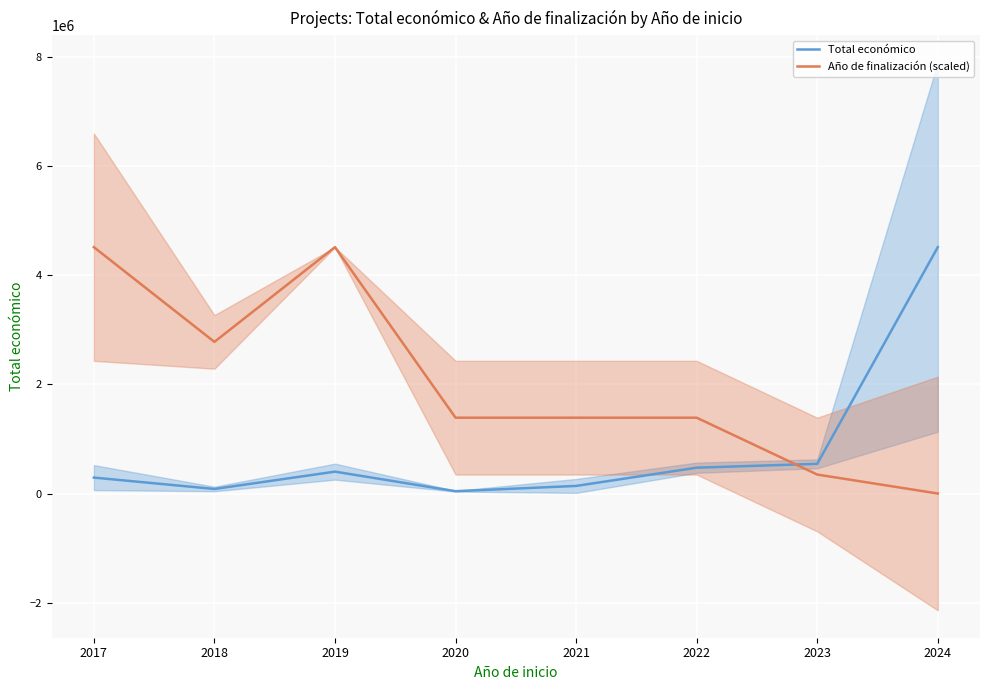

What is the difference between the maximum and minimum values in the Total económico series?

4468206.8